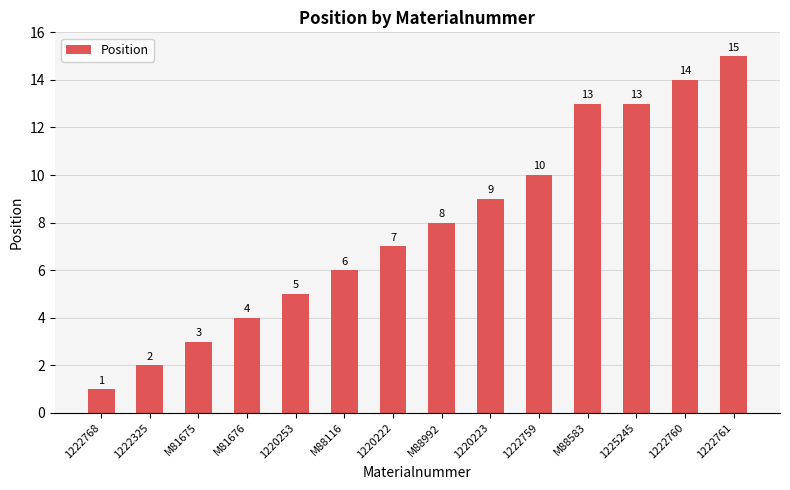

Is it true that the value at M88583 is 13?

True